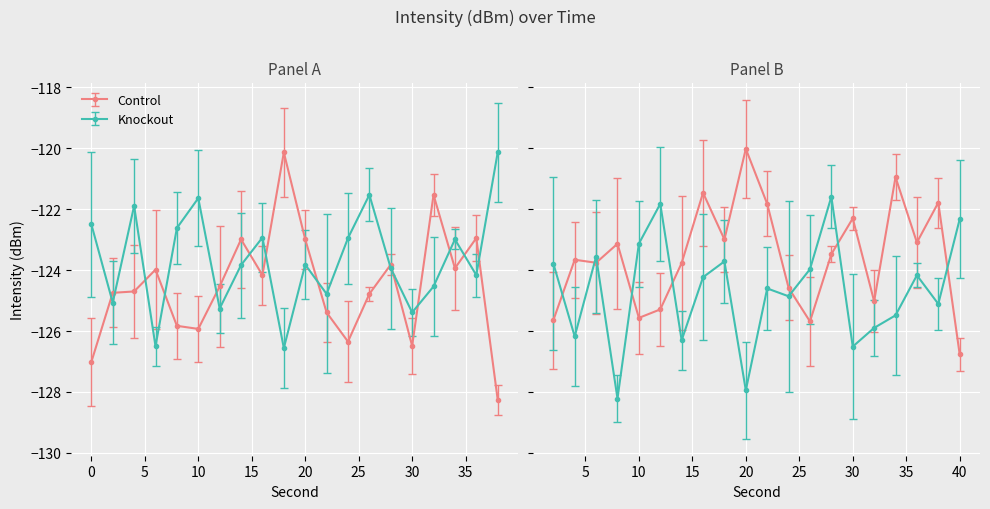

Where is intensity_smooth nearest to the value -123?

34